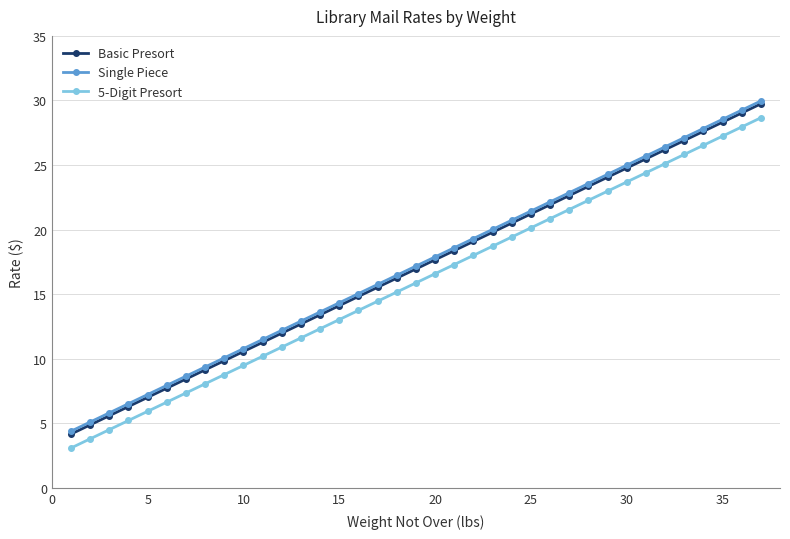

True or false: 5-Digit Presort and Single Piece cross at least once.

False